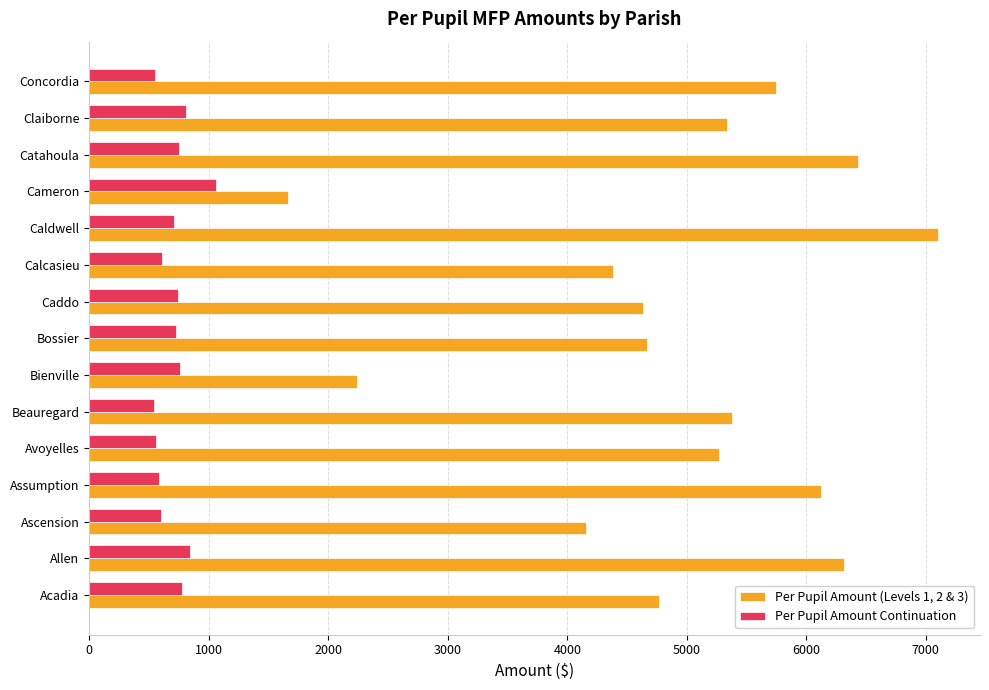

At how many categories does at least one series exceed 4940?

8